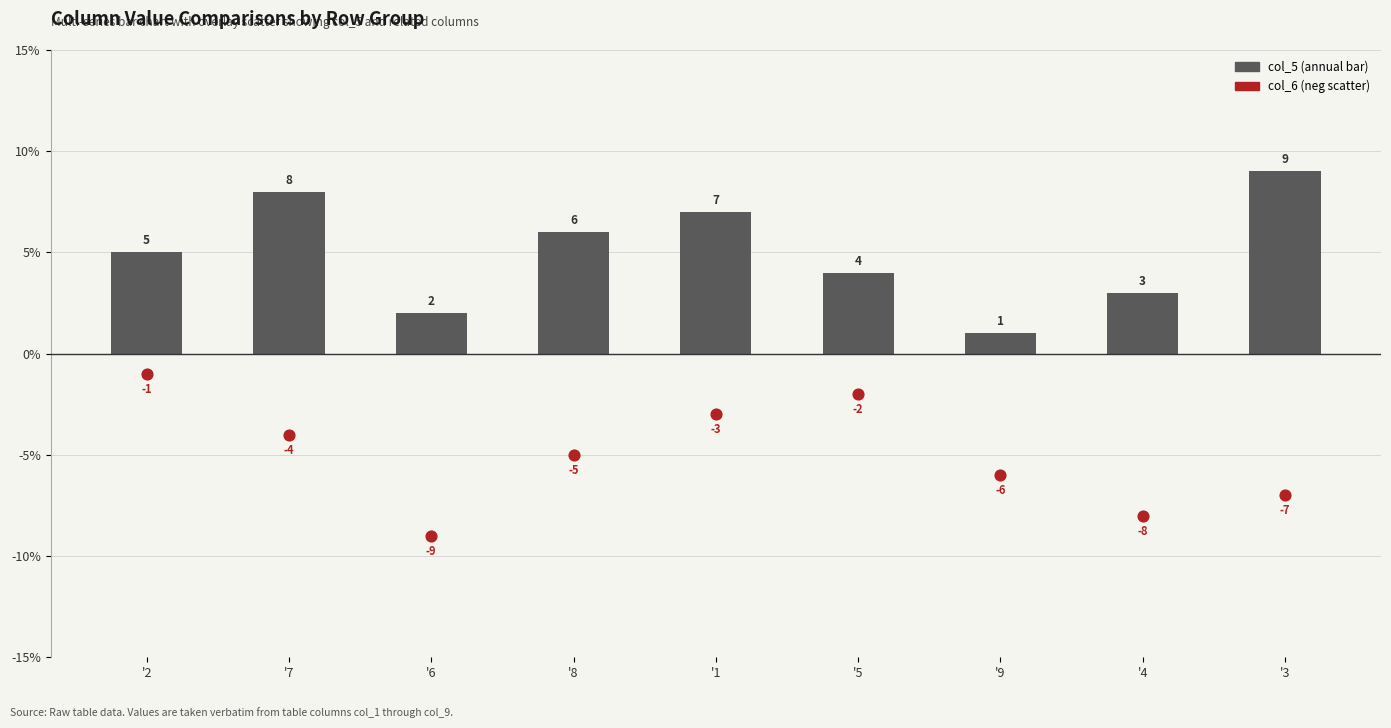

At how many categories does at least one series exceed 4?

5